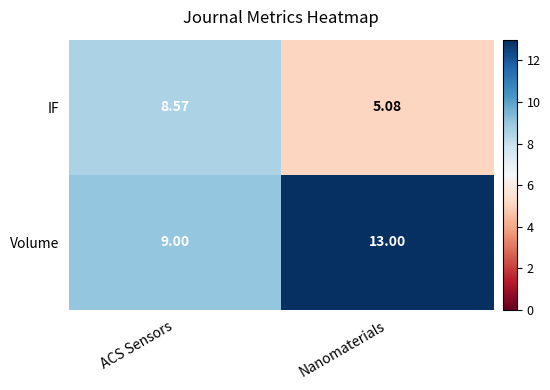

Count the number of categories in the chart.

2